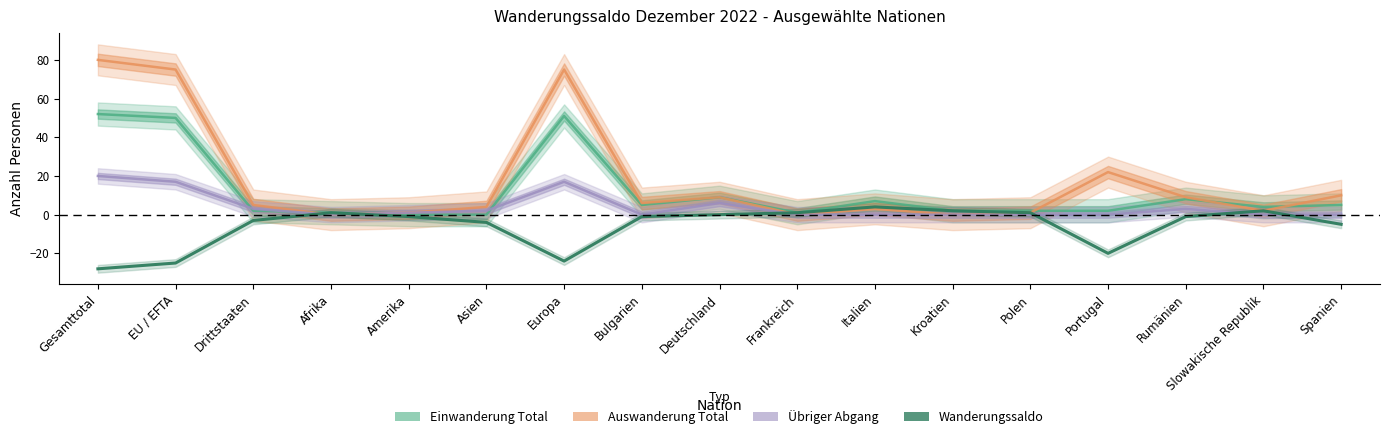

What position from the left is Polen?

13